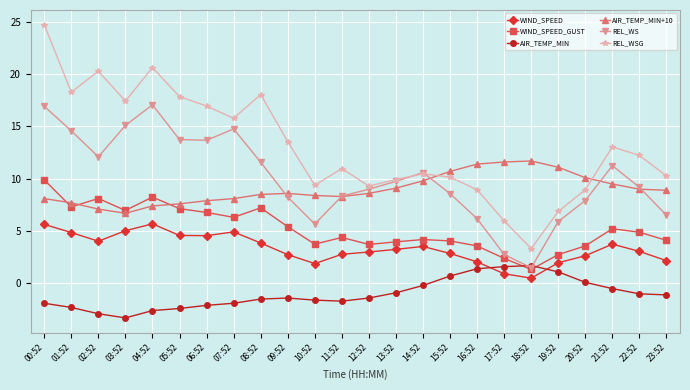

Where is the first local maximum for WIND_SPEED?

04:52